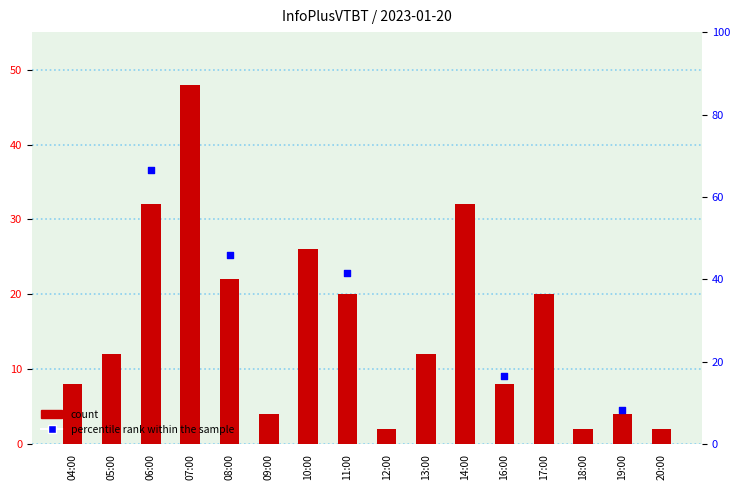

Approximately how many times larger is the value at 05:00 compared to 11:00?

0.6